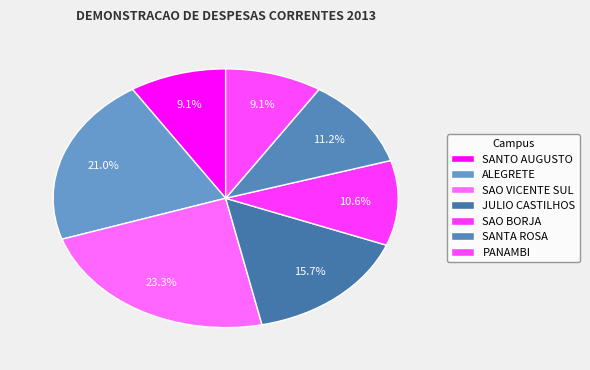

How many segments does this pie chart have?

7